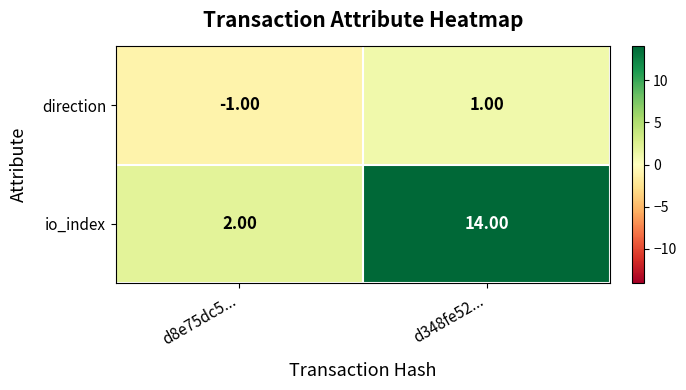

What is the maximum value shown in the chart?

14